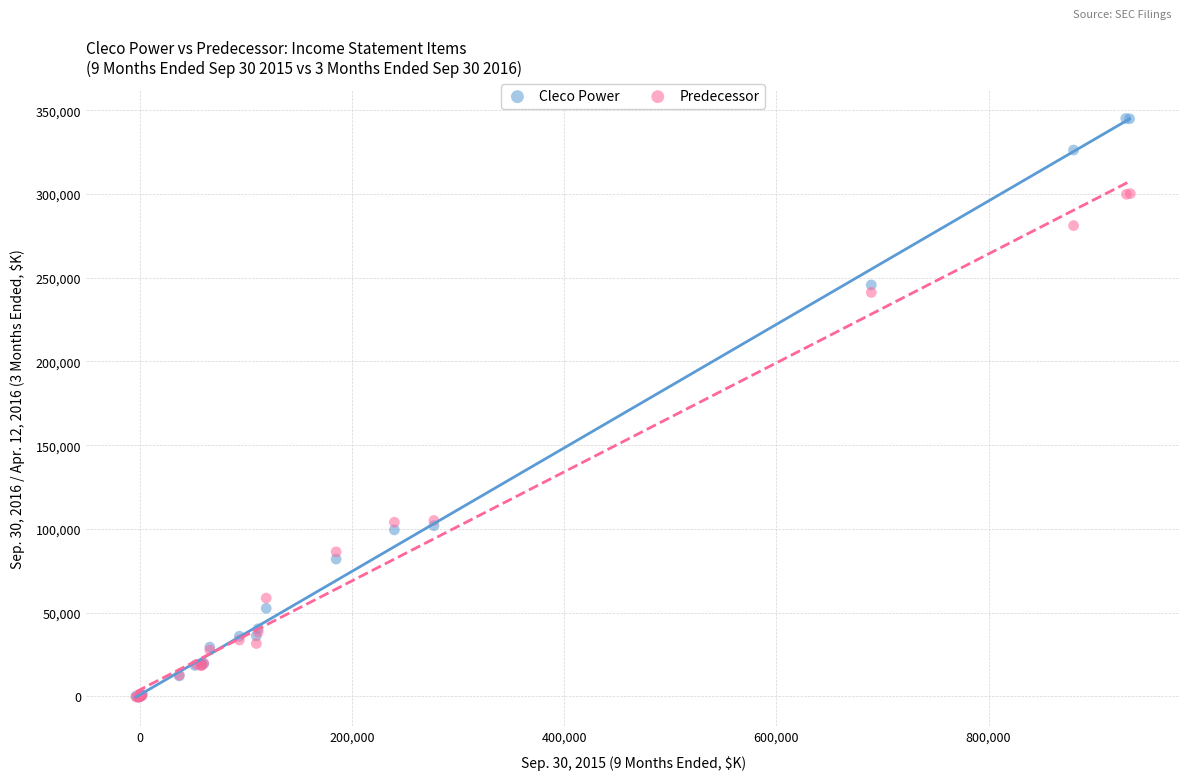

Which series has the largest Y range (max minus min)?

Cleco Power